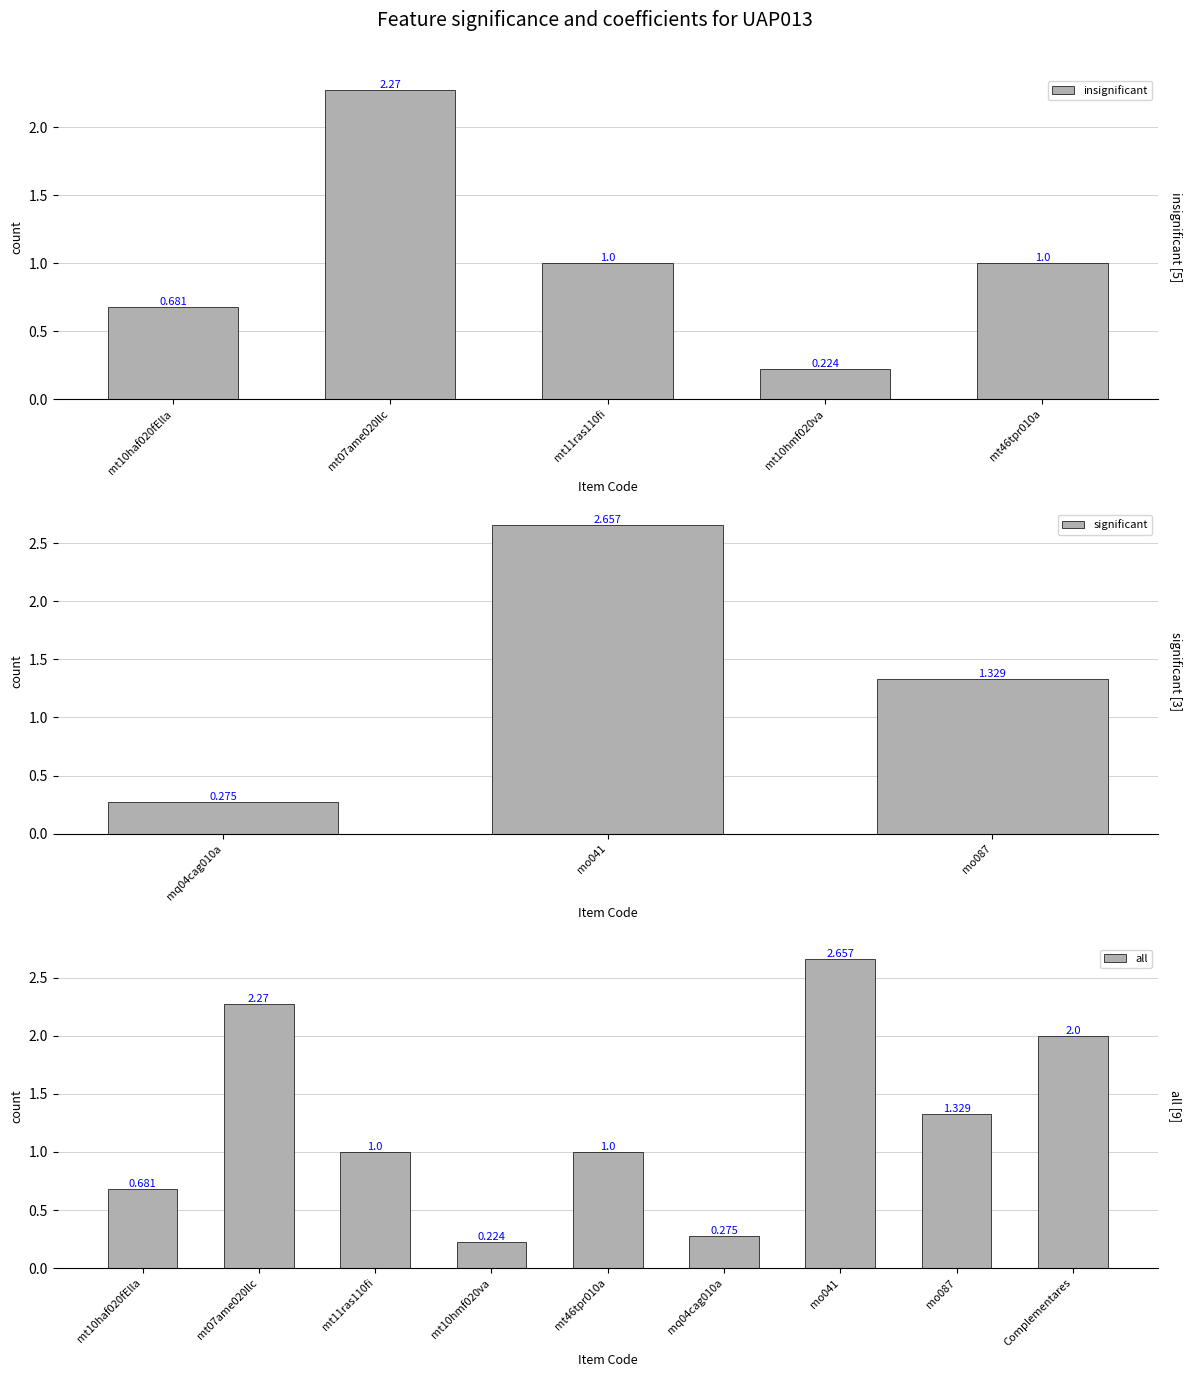

Count the number of values greater than 1.

4